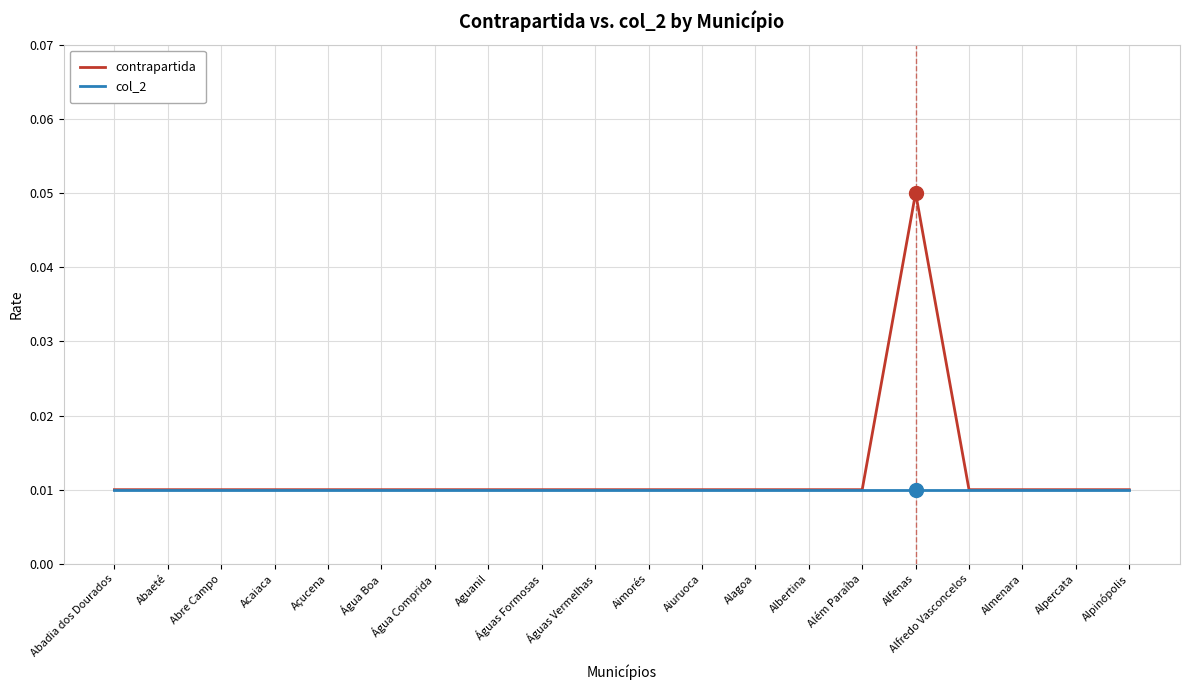

Count the number of data series in this chart.

2